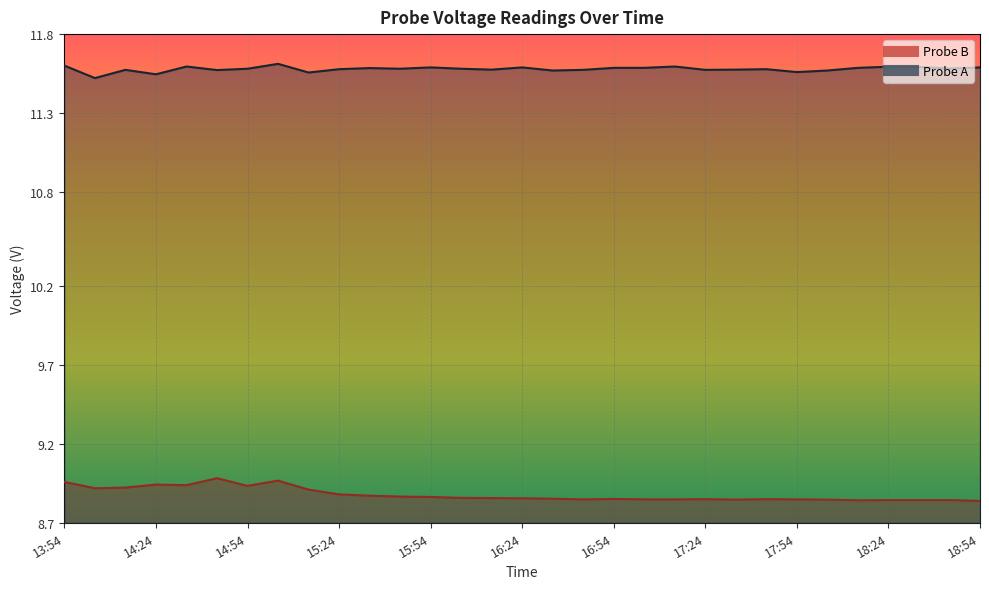

True or false: Probe B has more than 2 points higher than both neighbors.

True